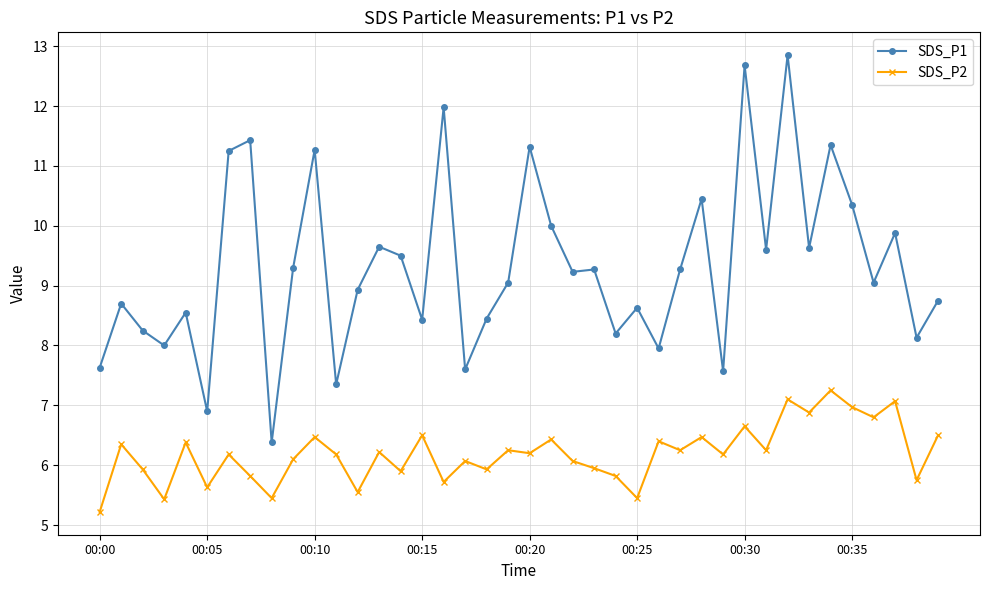

How many values in the SDS_P2 series are below 6?

14